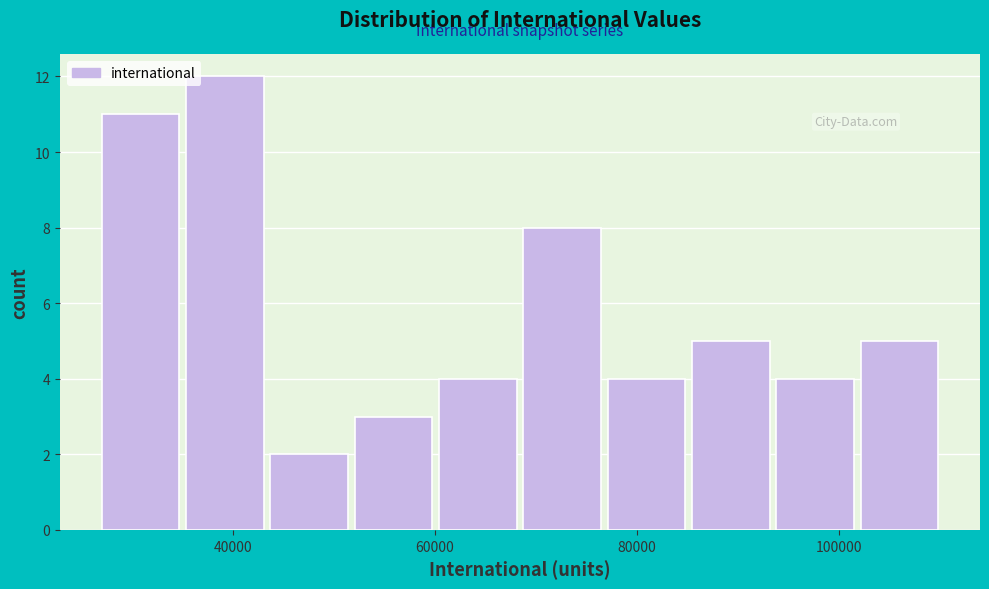

Which range on the x-axis has the tallest bar?

36000 to 44000